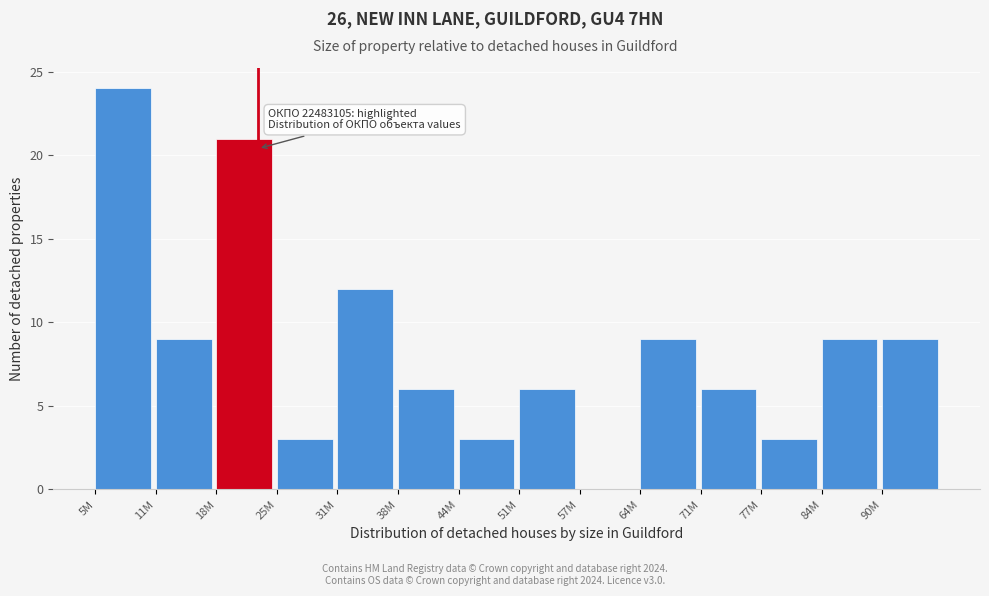

Reading right to left, list all the values displayed in this chart.

90M=9	84M=9	77M=3	71M=6	64M=9	57M=0	51M=6	44M=3	38M=6	31M=12	25M=3	18M=21	11M=9	5M=24